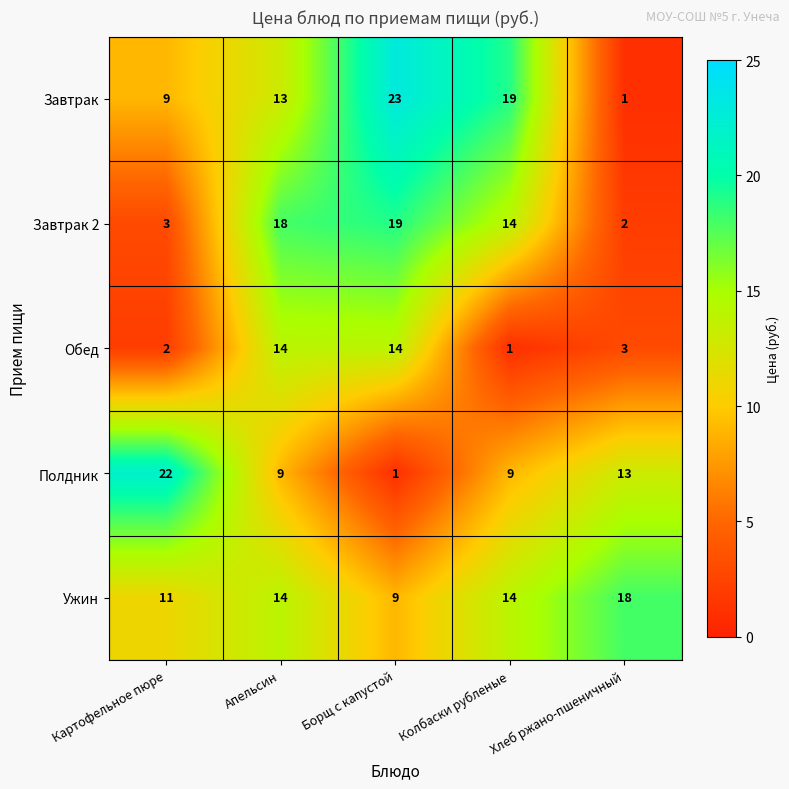

What is the total value across all series at Борщ с капустой?

66